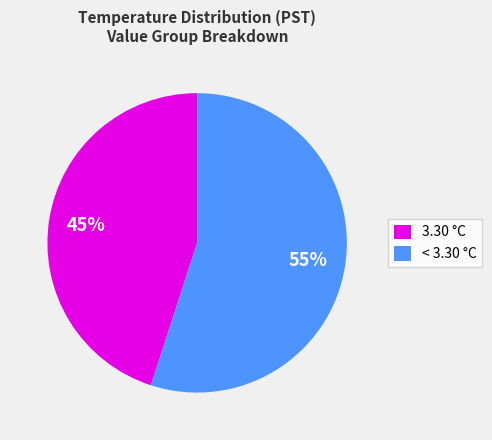

Which has a higher value, < 3.30 °C or 3.30 °C?

< 3.30 °C